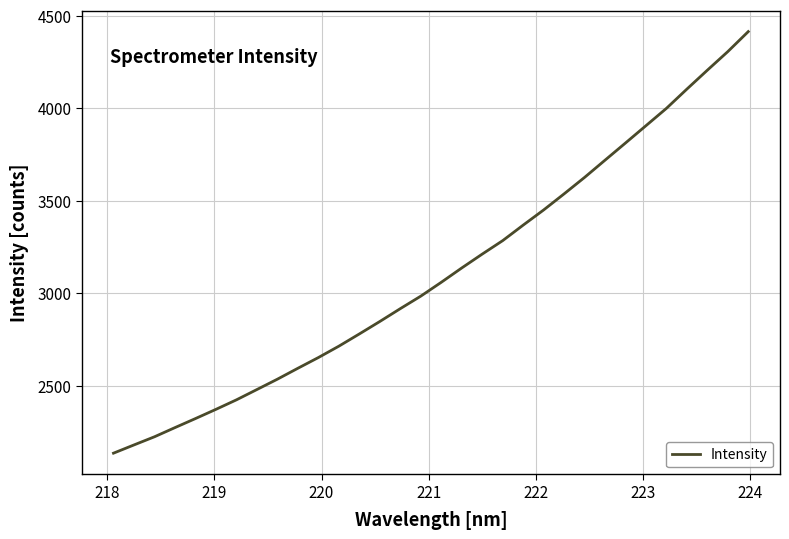

What is the greatest value displayed?

4415.5